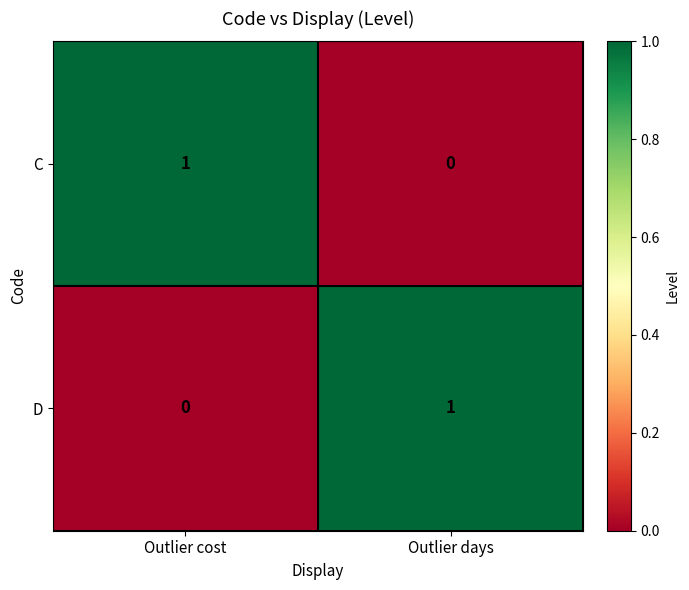

Reading left to right, list all the values displayed in this chart.

C: Outlier cost=1	Outlier days=0
D: Outlier cost=0	Outlier days=1